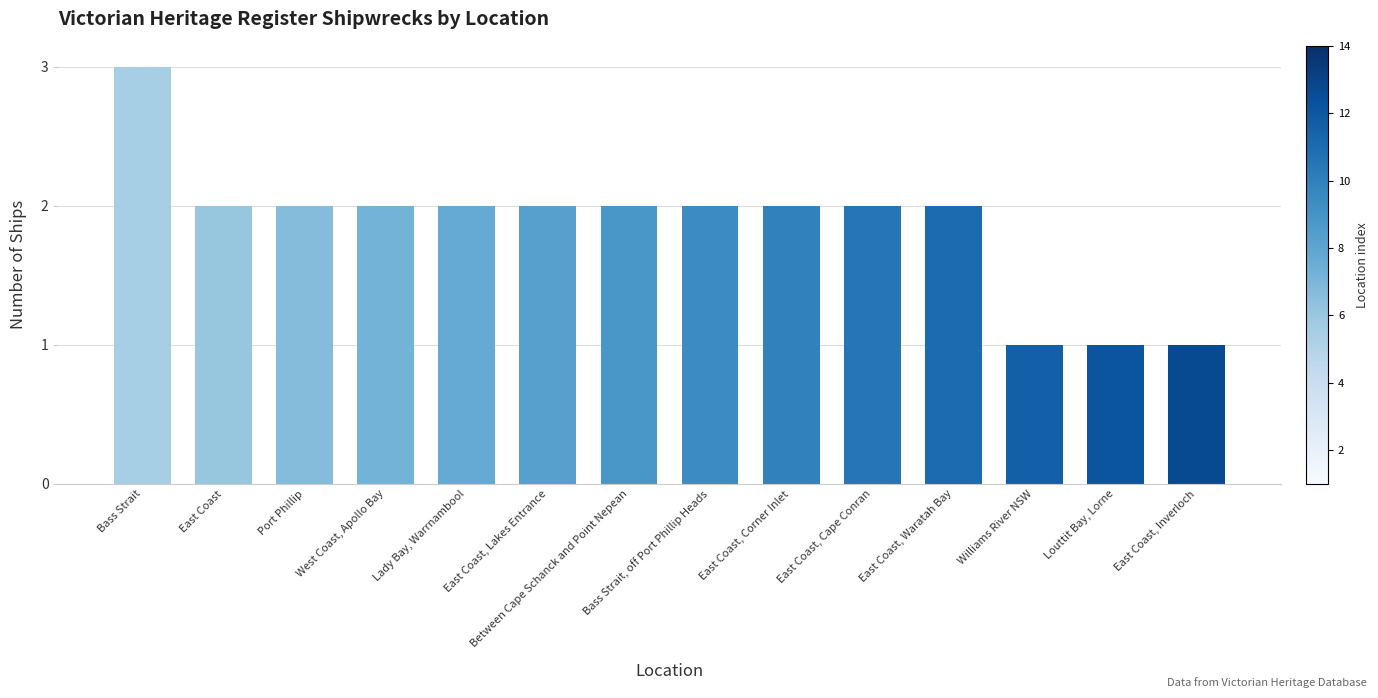

What is the smallest value displayed?

1